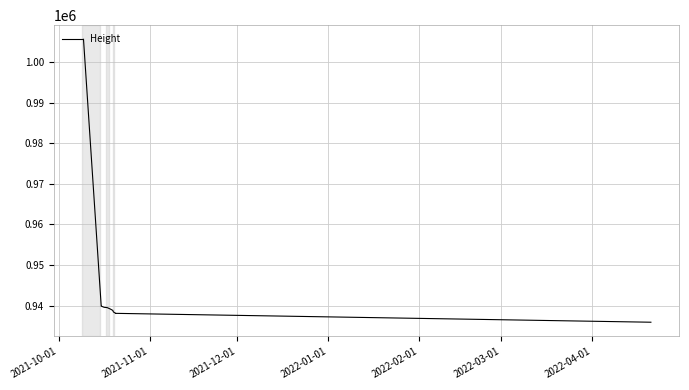

How many data points are above 939187?

5